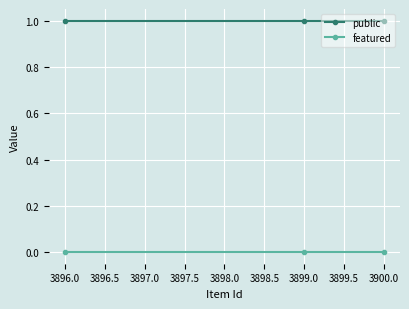

Rank the series by their maximum value, from lowest to highest.

featured, public